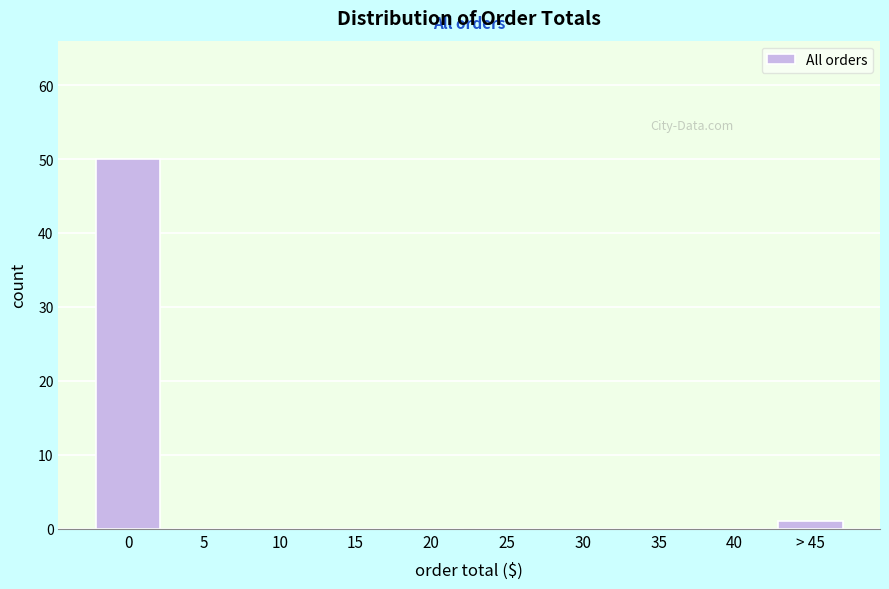

Reading left to right, list all the values displayed in this chart.

0=50	5=0	10=0	15=0	20=0	25=0	30=0	35=0	40=0	> 45=1